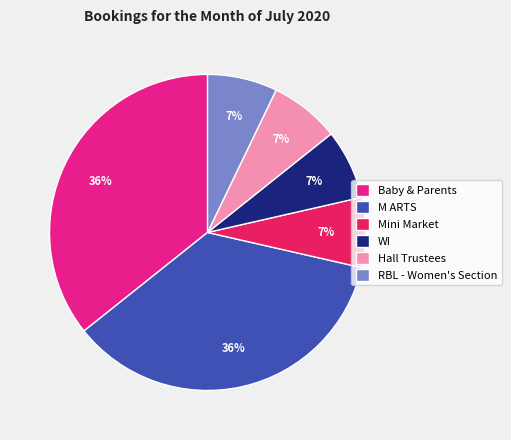

What percentage is the Hall Trustees slice, to the nearest percent?

7%